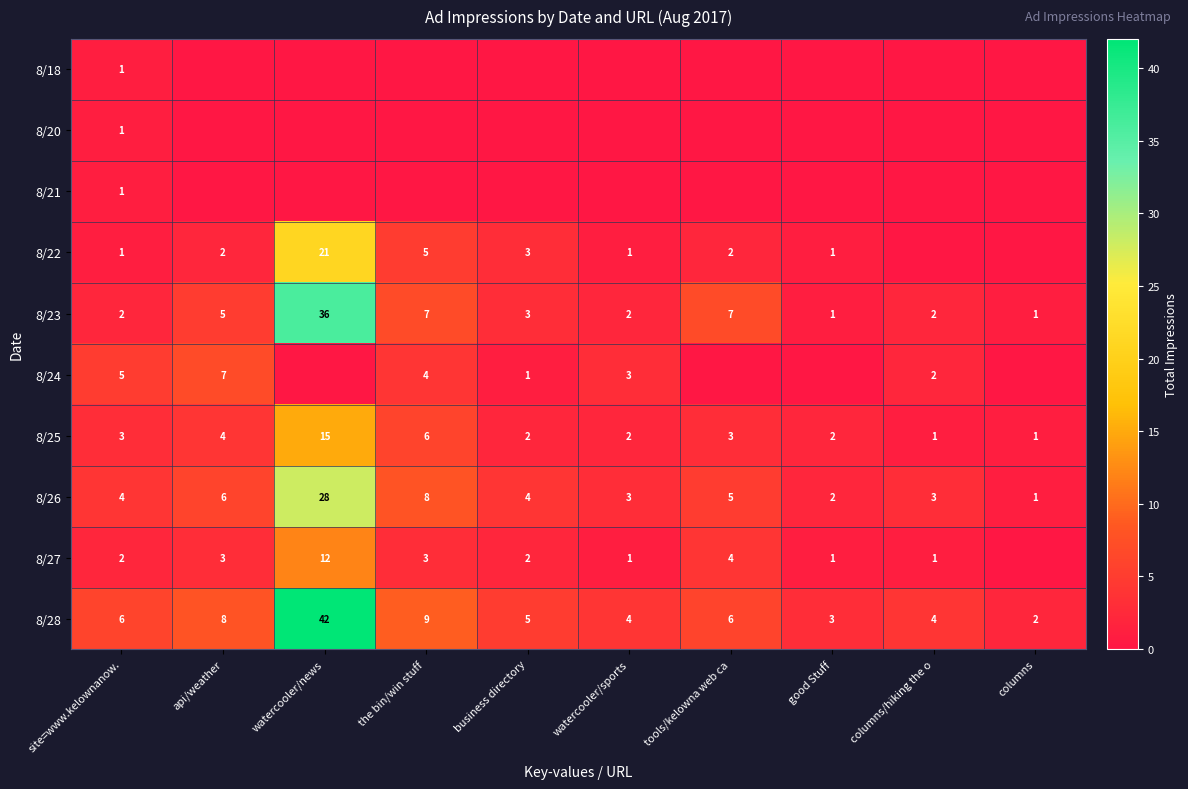

Is the value of 8/28 at columns greater than the value of 8/22 at business directory?

No